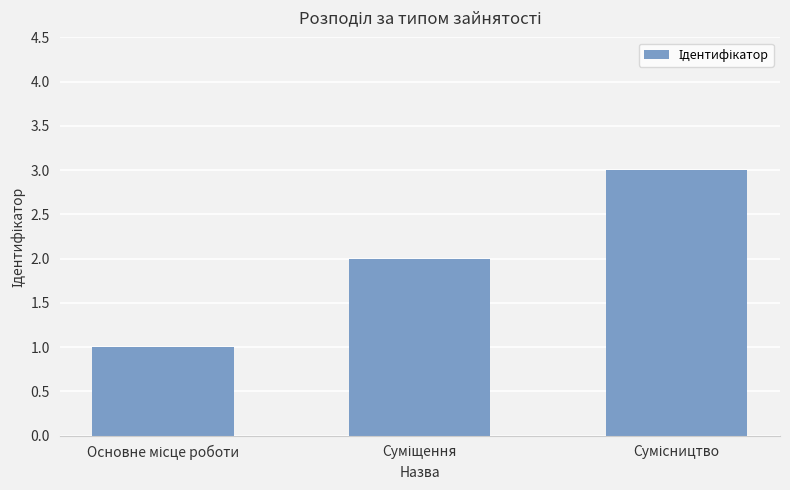

What is the sum of all values?

6